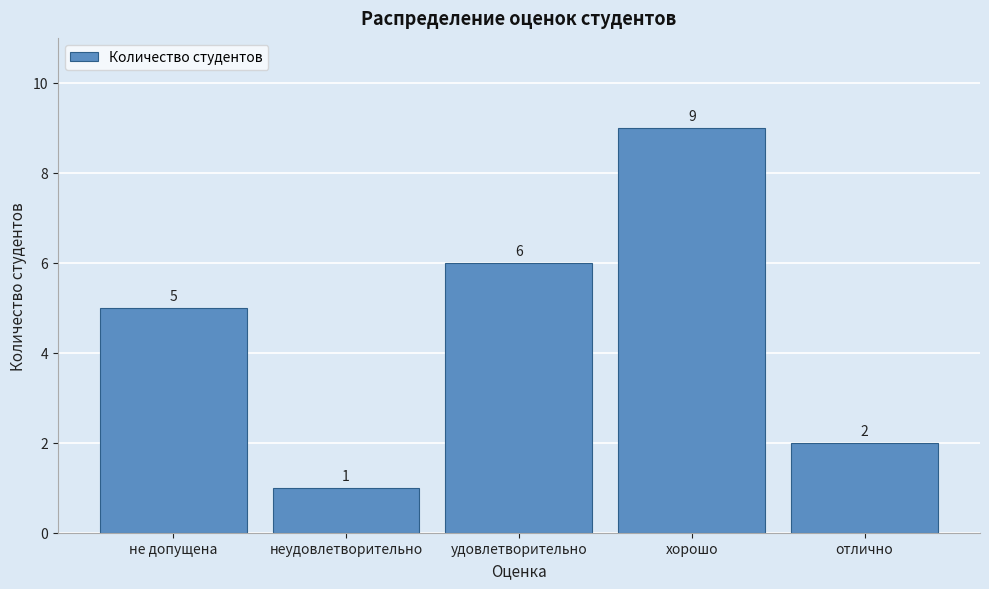

Reading left to right, extract all data points from this chart.

5	1	6	9	2